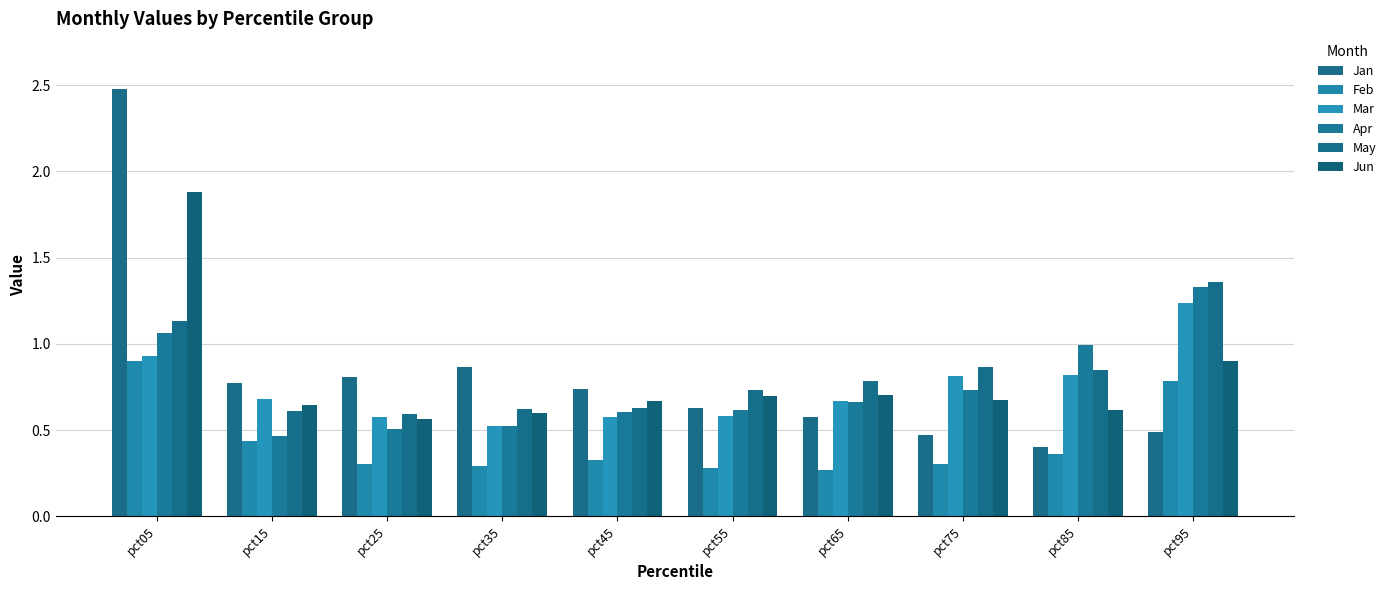

What is the value of the Feb bar at the 2nd from the left?

0.4